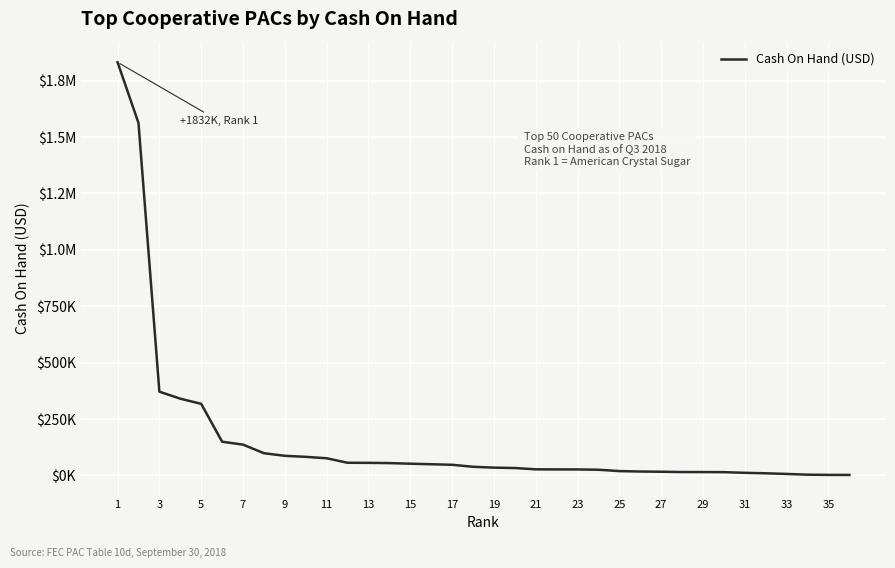

Where does the data first go above 38048?

1